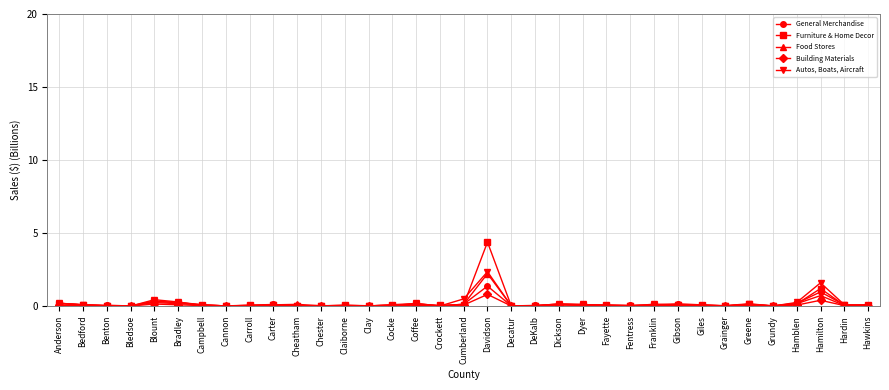

At which label is Furniture & Home Decor closest to 2?

Hamilton